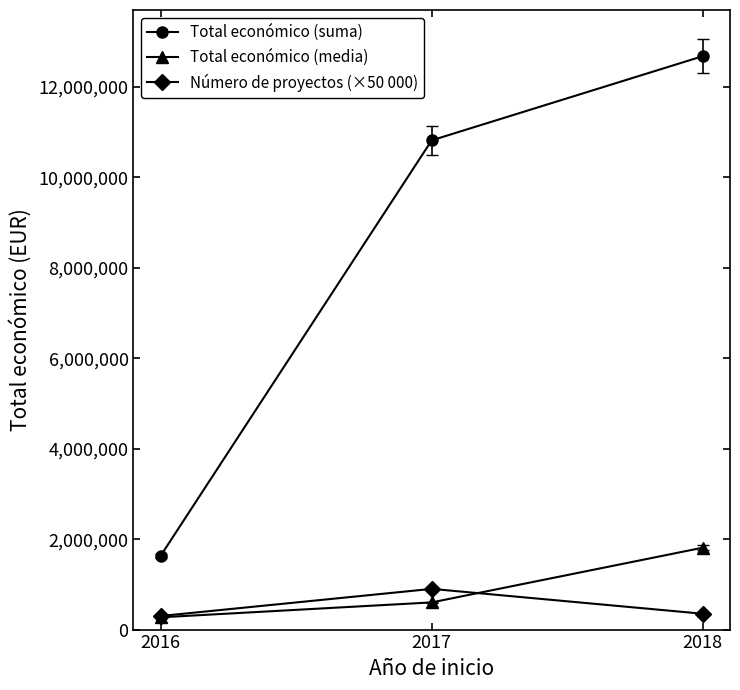

Rank the categories by Total económico (suma) value from lowest to highest.

2016, 2017, 2018